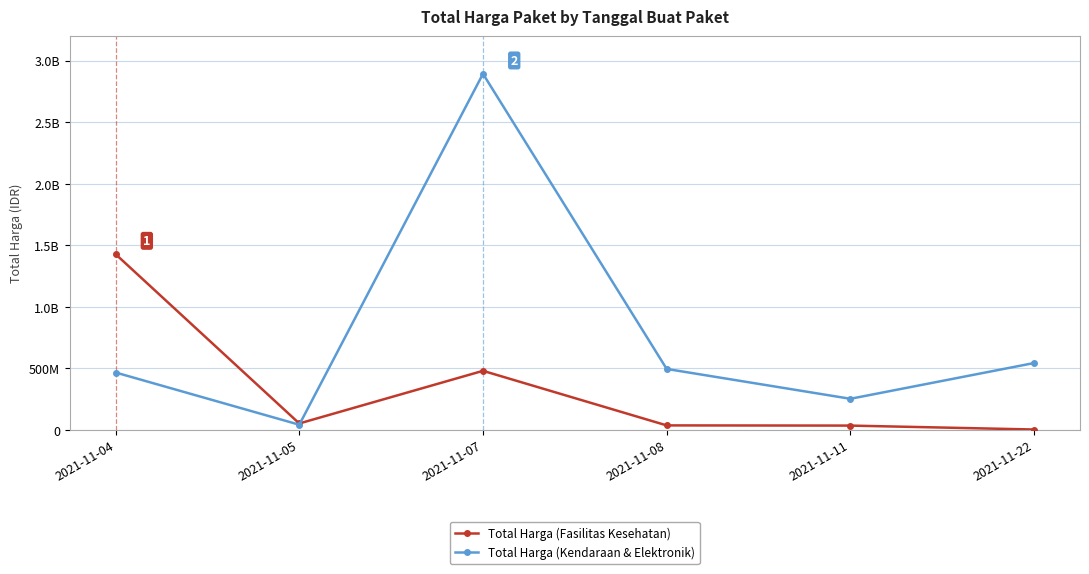

What are all the series names shown in the legend?

Total Harga (Fasilitas Kesehatan), Total Harga (Kendaraan & Elektronik)